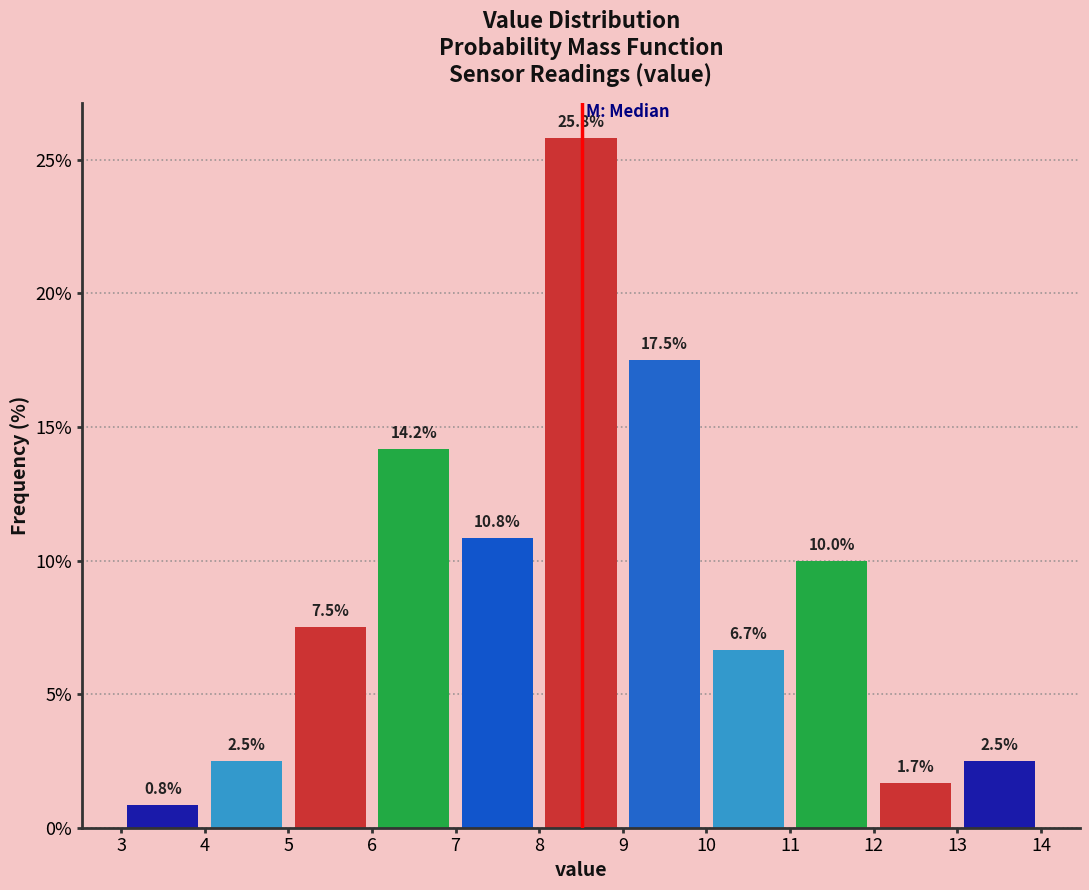

What is the height of the bar covering 8 to 9 on the x-axis?

25.8